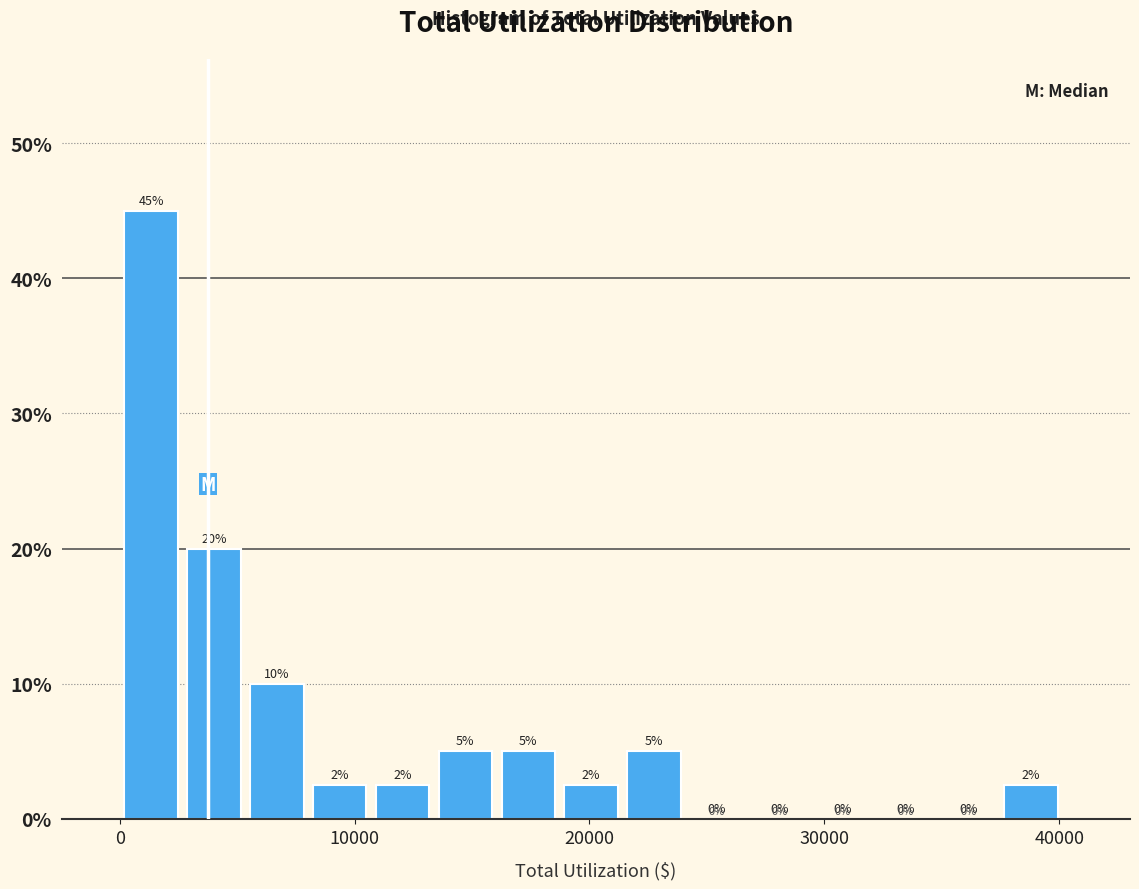

Around what value on the x-axis is the tallest bar? Give the approximate position of its centre, as read against the axis.

1000